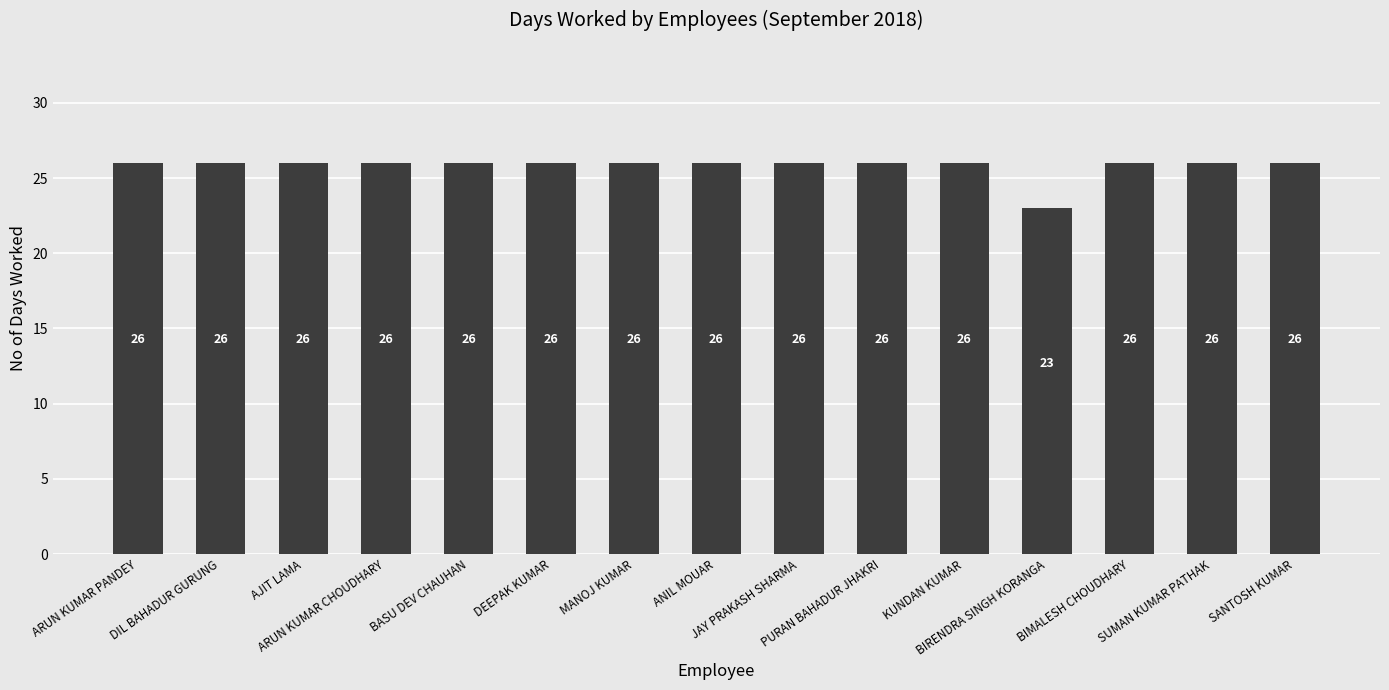

How many values are between 26 and 27?

14